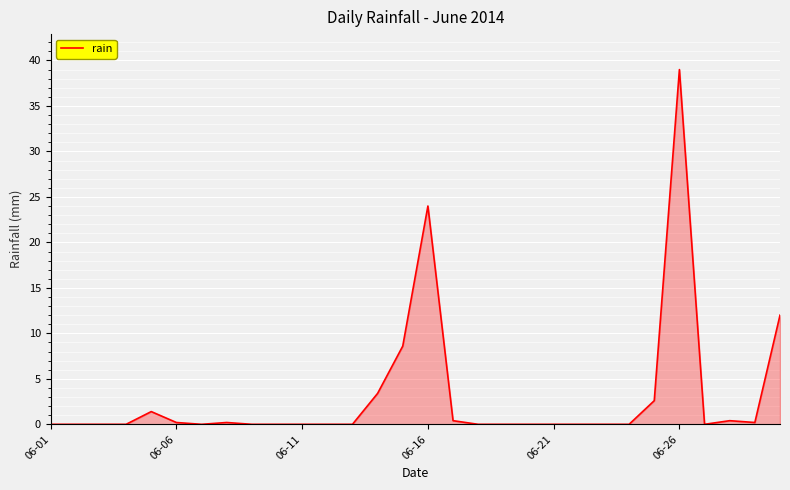

What is the difference between the maximum and minimum values?

39.0